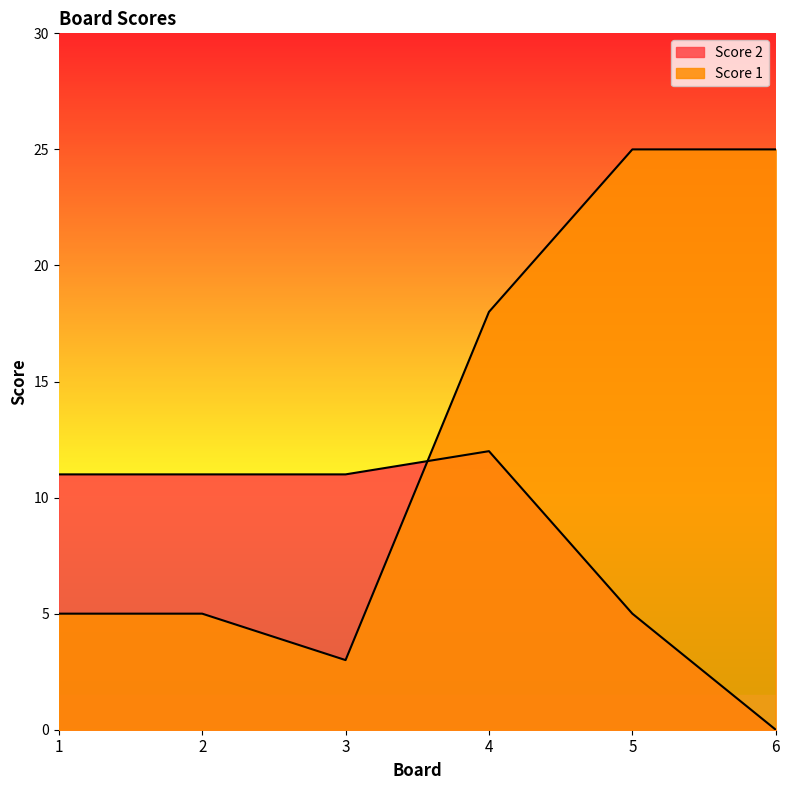

Reading left to right, what are all the values shown in this chart?

Score 1: 5	5	3	18	25	25
Score 2: 11	11	11	12	5	0